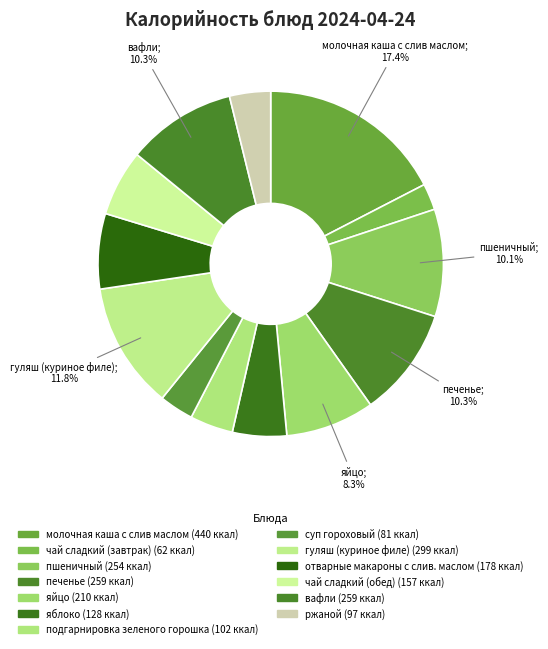

What is the ratio of the value at печенье to the value at яблоко?

2.0